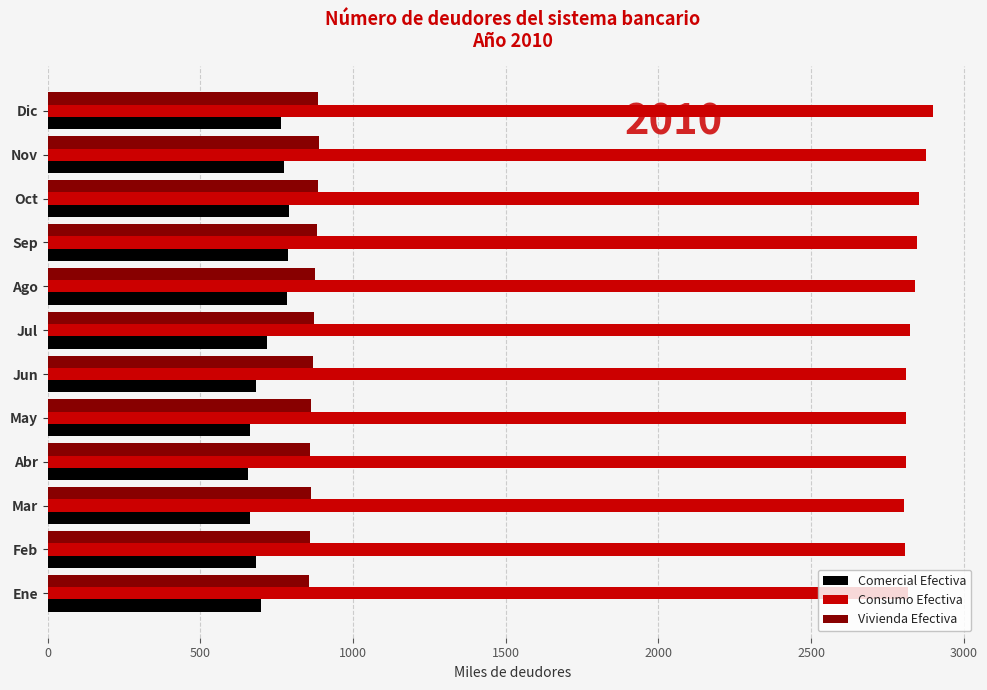

What value does the Consumo Efectiva series have at Mar?

2804.3